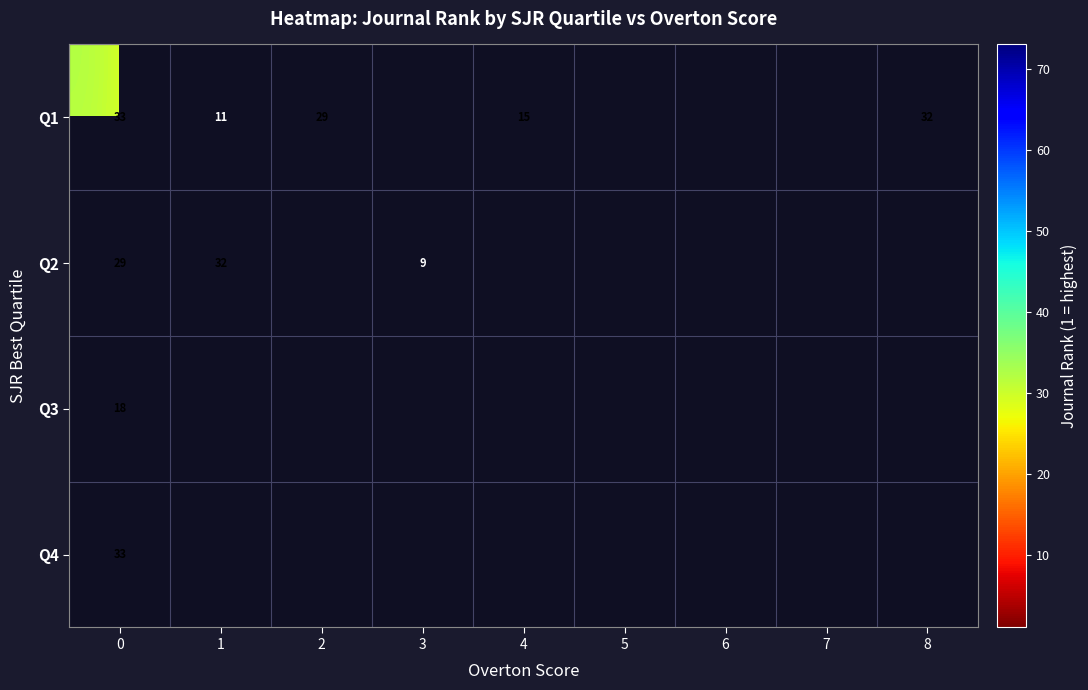

List the series in order of their peak value, highest first.

Q1, Q4, Q2, Q3